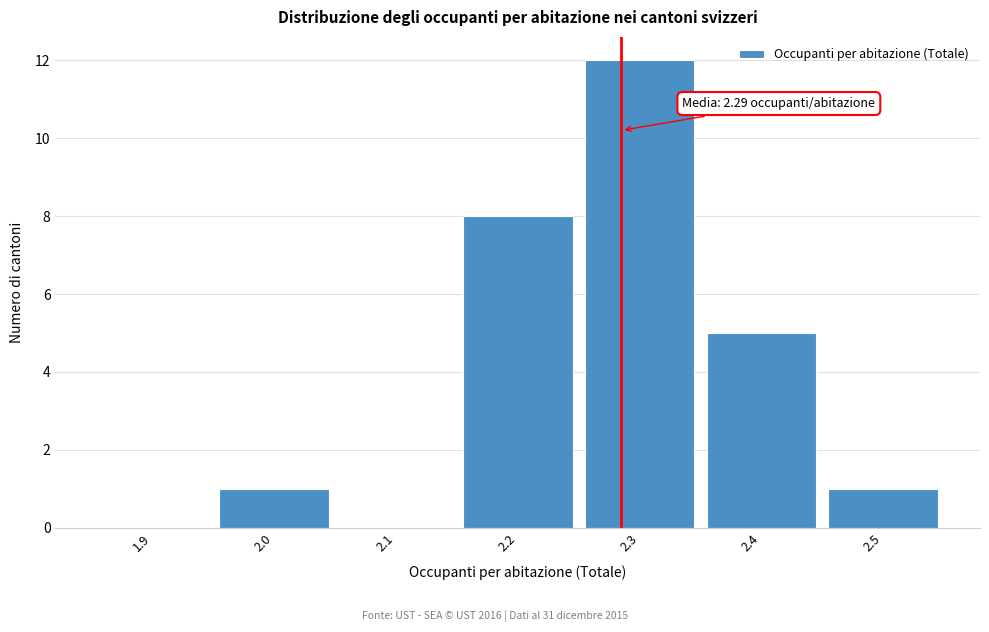

Over which range of the x-axis is the bar tallest?

2.25 to 2.35